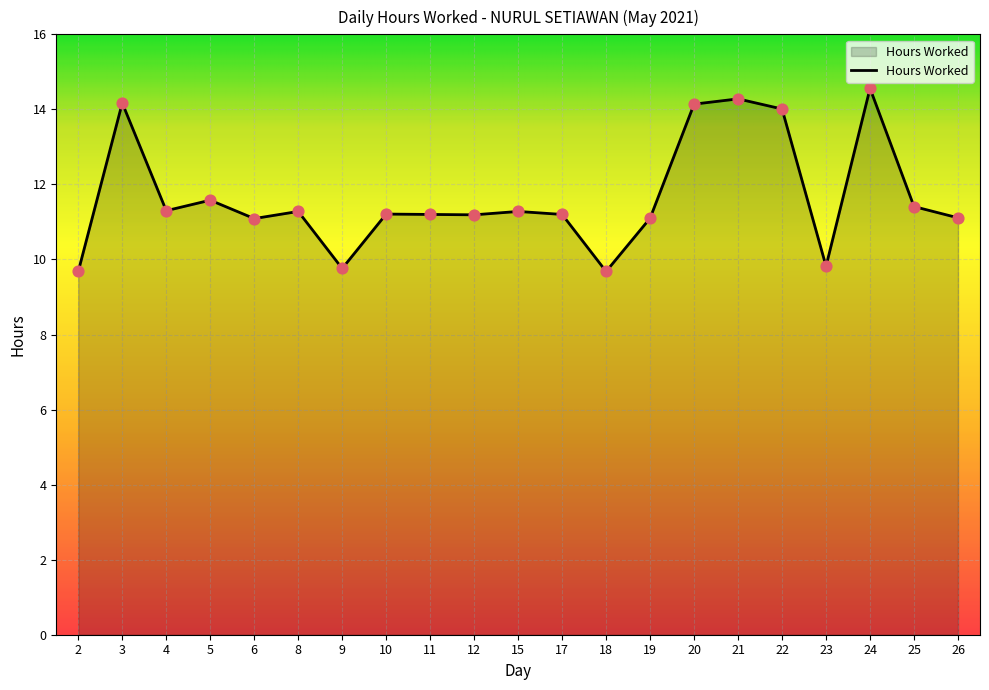

What is the change in value from 18 to 25?

+1.7